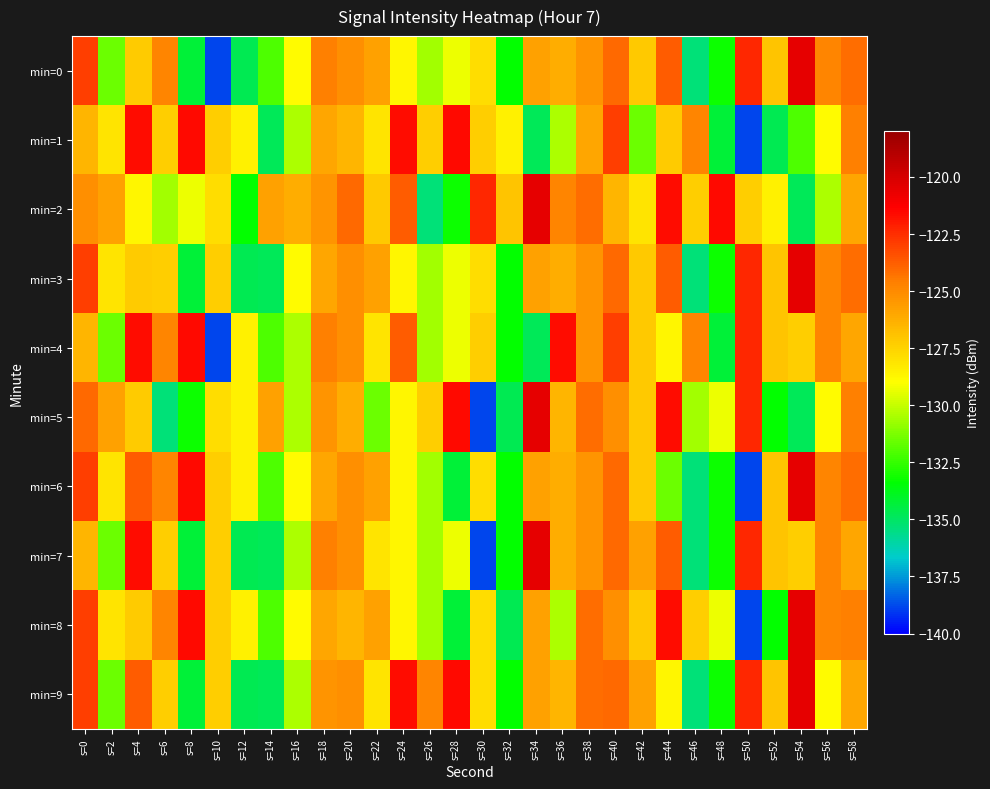

Reading left to right, extract all data points from this chart.

min=0: s=0=-123.0	s=2=-131.5	s=4=-127.3	s=6=-124.8	s=8=-134.3	s=10=-138.9	s=12=-134.7	s=14=-132.0	s=16=-128.8	s=18=-124.7	s=20=-125.2	s=22=-125.8	s=24=-128.7	s=26=-130.6	s=28=-129.3	s=30=-127.8	s=32=-133.3	s=34=-125.7	s=36=-126.2	s=38=-125.4	s=40=-124.1	s=42=-127.1	s=44=-123.7	s=46=-135.3	s=48=-133.2	s=50=-122.3	s=52=-127.0	s=54=-120.5	s=56=-124.8	s=58=-124.1
min=1: s=0=-126.5	s=2=-128.1	s=4=-121.6	s=6=-127.3	s=8=-121.6	s=10=-127.3	s=12=-128.5	s=14=-134.8	s=16=-130.4	s=18=-126.0	s=20=-126.5	s=22=-128.1	s=24=-121.6	s=26=-127.3	s=28=-121.6	s=30=-127.3	s=32=-128.5	s=34=-134.8	s=36=-130.4	s=38=-126.0	s=40=-123.0	s=42=-131.5	s=44=-127.3	s=46=-124.8	s=48=-134.3	s=50=-138.9	s=52=-134.7	s=54=-132.0	s=56=-128.8	s=58=-124.7
min=2: s=0=-125.2	s=2=-125.8	s=4=-128.7	s=6=-130.6	s=8=-129.3	s=10=-127.8	s=12=-133.3	s=14=-125.7	s=16=-126.2	s=18=-125.4	s=20=-124.1	s=22=-127.1	s=24=-123.7	s=26=-135.3	s=28=-133.2	s=30=-122.3	s=32=-127.0	s=34=-120.5	s=36=-124.8	s=38=-124.1	s=40=-126.5	s=42=-128.1	s=44=-121.6	s=46=-127.3	s=48=-121.6	s=50=-127.3	s=52=-128.5	s=54=-134.8	s=56=-130.4	s=58=-126.0
min=3: s=0=-123.0	s=2=-128.1	s=4=-127.3	s=6=-127.3	s=8=-134.3	s=10=-127.3	s=12=-134.7	s=14=-134.8	s=16=-128.8	s=18=-126.0	s=20=-125.2	s=22=-125.8	s=24=-128.7	s=26=-130.6	s=28=-129.3	s=30=-127.8	s=32=-133.3	s=34=-125.7	s=36=-126.2	s=38=-125.4	s=40=-124.1	s=42=-127.1	s=44=-123.7	s=46=-135.3	s=48=-133.2	s=50=-122.3	s=52=-127.0	s=54=-120.5	s=56=-124.8	s=58=-124.1
min=4: s=0=-126.5	s=2=-131.5	s=4=-121.6	s=6=-124.8	s=8=-121.6	s=10=-138.9	s=12=-128.5	s=14=-132.0	s=16=-130.4	s=18=-124.7	s=20=-125.2	s=22=-128.1	s=24=-123.7	s=26=-130.6	s=28=-129.3	s=30=-127.3	s=32=-133.3	s=34=-134.8	s=36=-121.6	s=38=-125.4	s=40=-123.0	s=42=-127.1	s=44=-128.7	s=46=-124.8	s=48=-134.3	s=50=-122.3	s=52=-127.0	s=54=-127.3	s=56=-124.8	s=58=-126.0
min=5: s=0=-124.1	s=2=-125.8	s=4=-127.3	s=6=-135.3	s=8=-133.2	s=10=-127.8	s=12=-128.5	s=14=-125.7	s=16=-130.4	s=18=-125.4	s=20=-126.2	s=22=-131.5	s=24=-128.7	s=26=-127.3	s=28=-121.6	s=30=-138.9	s=32=-134.7	s=34=-120.5	s=36=-126.5	s=38=-124.1	s=40=-125.2	s=42=-127.1	s=44=-121.6	s=46=-130.6	s=48=-129.3	s=50=-122.3	s=52=-133.3	s=54=-134.8	s=56=-128.8	s=58=-124.7
min=6: s=0=-123.0	s=2=-128.1	s=4=-123.7	s=6=-124.8	s=8=-121.6	s=10=-127.3	s=12=-128.5	s=14=-132.0	s=16=-128.8	s=18=-126.0	s=20=-125.2	s=22=-125.8	s=24=-128.7	s=26=-130.6	s=28=-134.3	s=30=-127.8	s=32=-133.3	s=34=-125.7	s=36=-126.2	s=38=-125.4	s=40=-124.1	s=42=-127.1	s=44=-131.5	s=46=-135.3	s=48=-133.2	s=50=-138.9	s=52=-127.0	s=54=-120.5	s=56=-124.8	s=58=-124.1
min=7: s=0=-126.5	s=2=-131.5	s=4=-121.6	s=6=-127.3	s=8=-134.3	s=10=-127.3	s=12=-134.7	s=14=-134.8	s=16=-130.4	s=18=-124.7	s=20=-125.2	s=22=-128.1	s=24=-128.7	s=26=-130.6	s=28=-129.3	s=30=-138.9	s=32=-133.3	s=34=-120.5	s=36=-126.2	s=38=-125.4	s=40=-124.1	s=42=-125.8	s=44=-123.7	s=46=-135.3	s=48=-133.2	s=50=-122.3	s=52=-127.0	s=54=-127.3	s=56=-124.8	s=58=-126.0
min=8: s=0=-123.0	s=2=-128.1	s=4=-127.3	s=6=-124.8	s=8=-121.6	s=10=-127.3	s=12=-128.5	s=14=-132.0	s=16=-128.8	s=18=-126.0	s=20=-126.5	s=22=-125.8	s=24=-128.7	s=26=-130.6	s=28=-134.3	s=30=-127.8	s=32=-134.7	s=34=-125.7	s=36=-130.4	s=38=-124.1	s=40=-125.2	s=42=-127.1	s=44=-121.6	s=46=-127.3	s=48=-129.3	s=50=-138.9	s=52=-133.3	s=54=-120.5	s=56=-124.8	s=58=-124.7
min=9: s=0=-123.0	s=2=-131.5	s=4=-123.7	s=6=-127.3	s=8=-134.3	s=10=-127.3	s=12=-134.7	s=14=-134.8	s=16=-130.4	s=18=-125.4	s=20=-125.2	s=22=-128.1	s=24=-121.6	s=26=-124.8	s=28=-121.6	s=30=-127.8	s=32=-133.3	s=34=-125.7	s=36=-126.5	s=38=-124.1	s=40=-124.1	s=42=-125.8	s=44=-128.7	s=46=-135.3	s=48=-133.2	s=50=-122.3	s=52=-127.0	s=54=-120.5	s=56=-128.8	s=58=-126.0